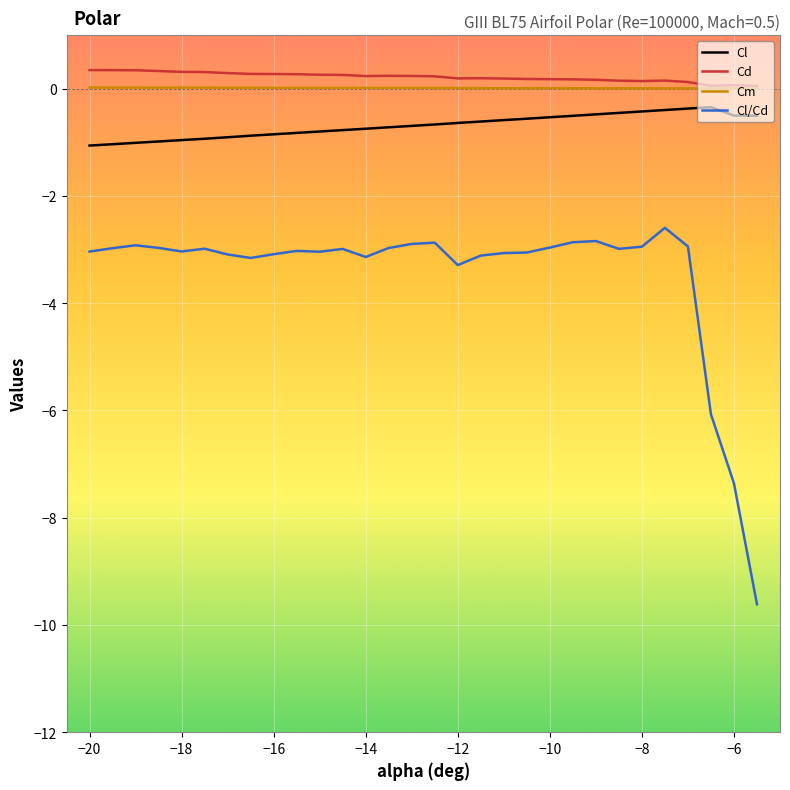

What is the smallest value displayed?

-9.6